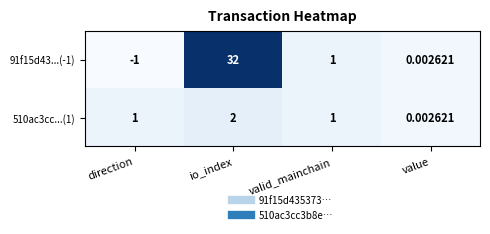

Which category has the lowest value in the 91f15d43...(-1) series?

direction